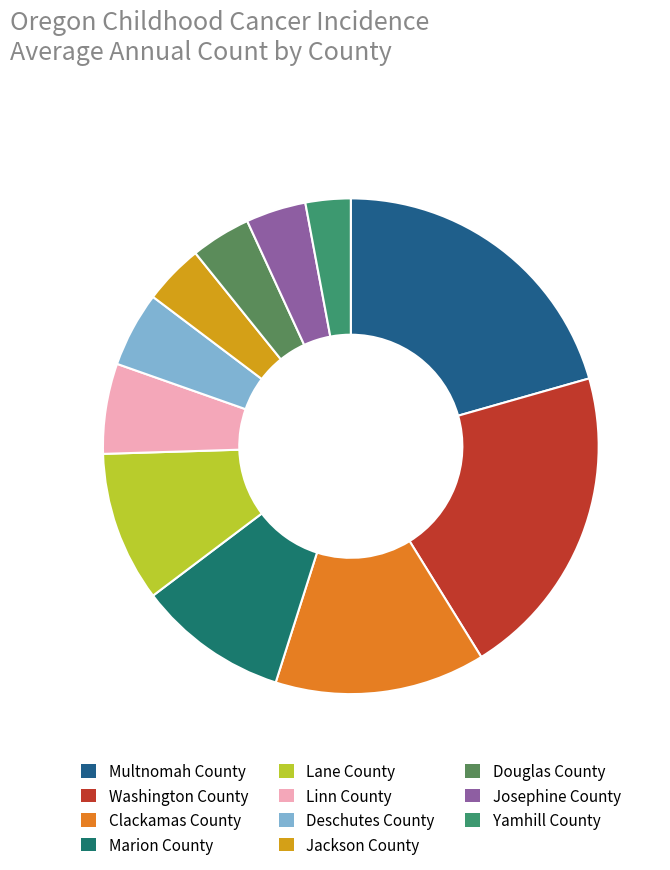

Is Clackamas County the majority of the pie?

No